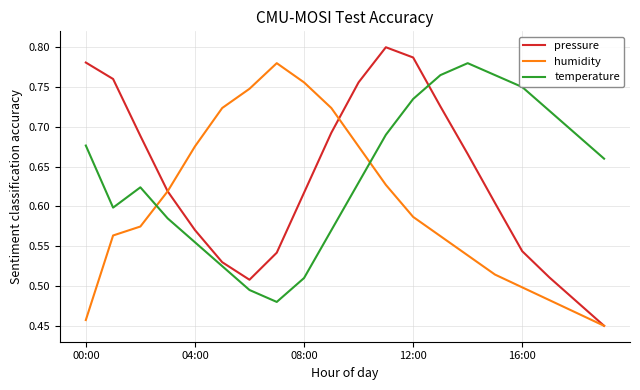

Which series has the widest spread of values?

pressure